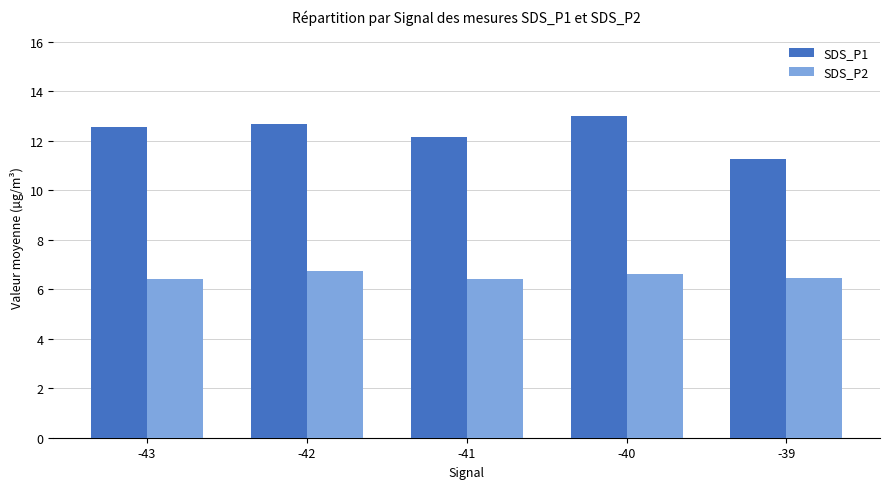

At which label does SDS_P1 first exceed 12?

-43